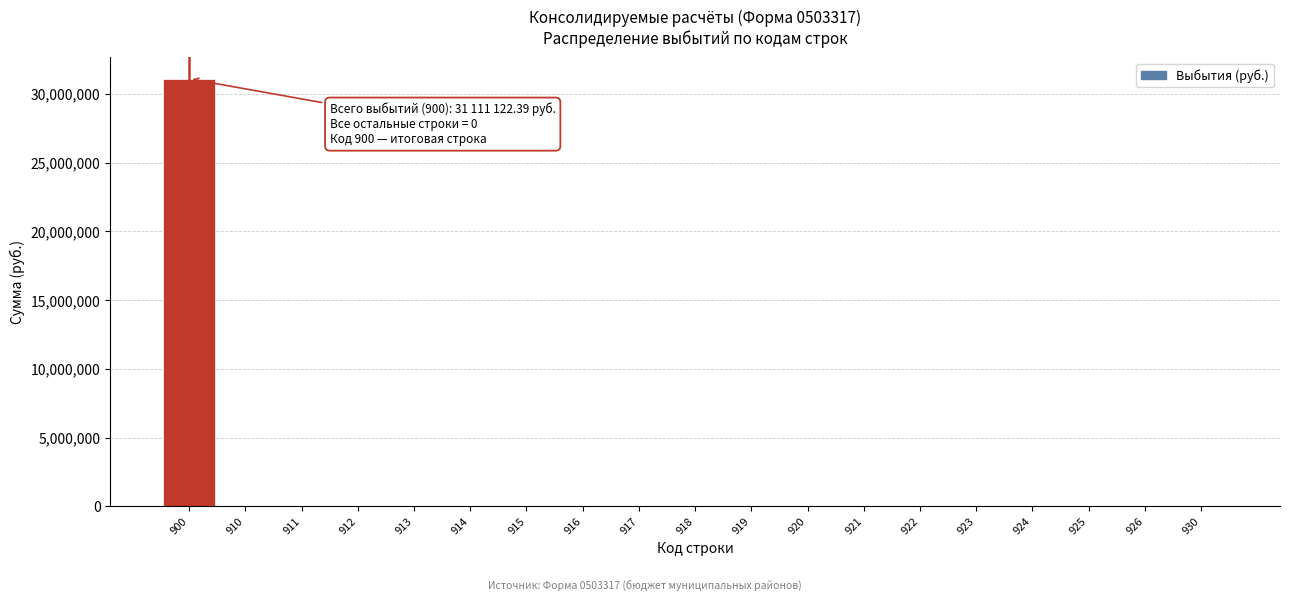

Reading left to right, transcribe all the data shown in this chart.

900=31111122.4	910=0.0	911=0.0	912=0.0	913=0.0	914=0.0	915=0.0	916=0.0	917=0.0	918=0.0	919=0.0	920=0.0	921=0.0	922=0.0	923=0.0	924=0.0	925=0.0	926=0.0	930=0.0